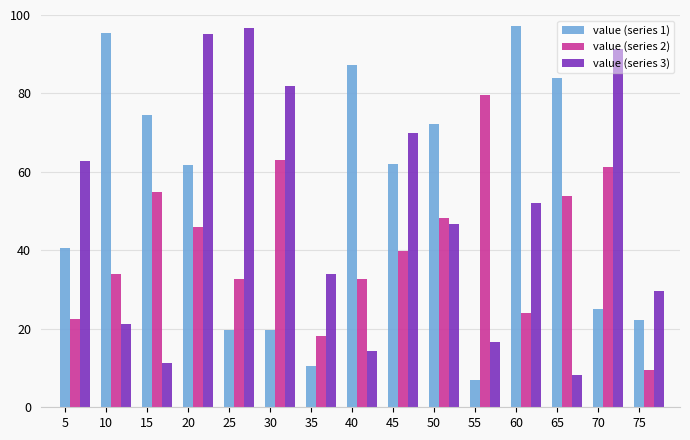

The value of value (series 2) at 65 is 79.7. True or false?

False